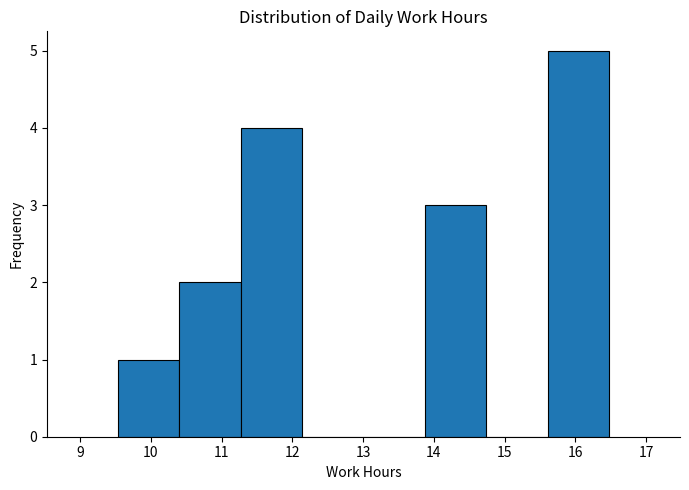

Which range on the x-axis has the tallest bar?

15.6 to 16.5